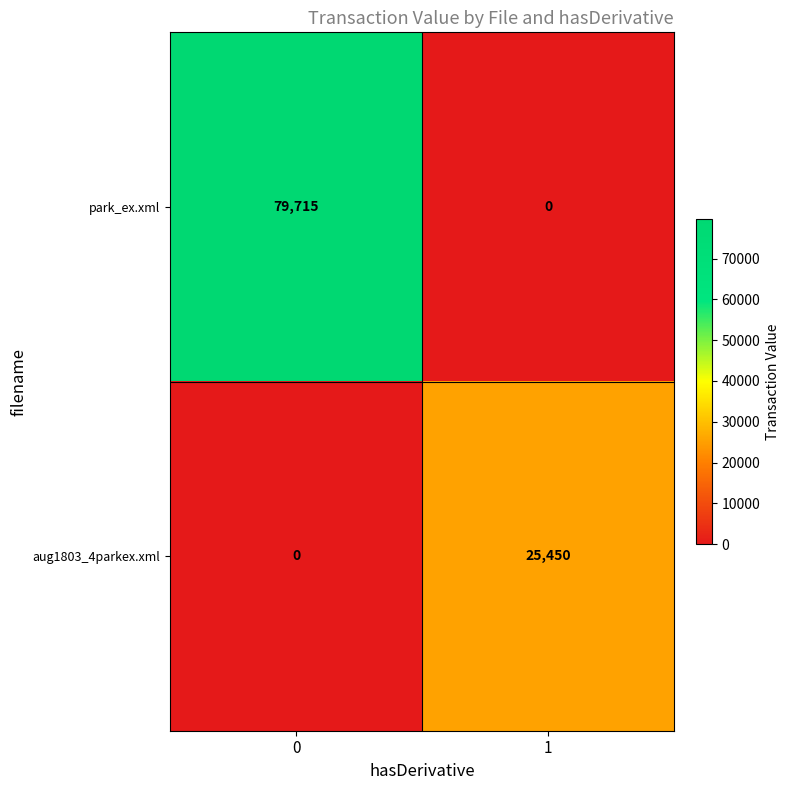

Between 0 and 1, which series saw the biggest shift?

park_ex.xml